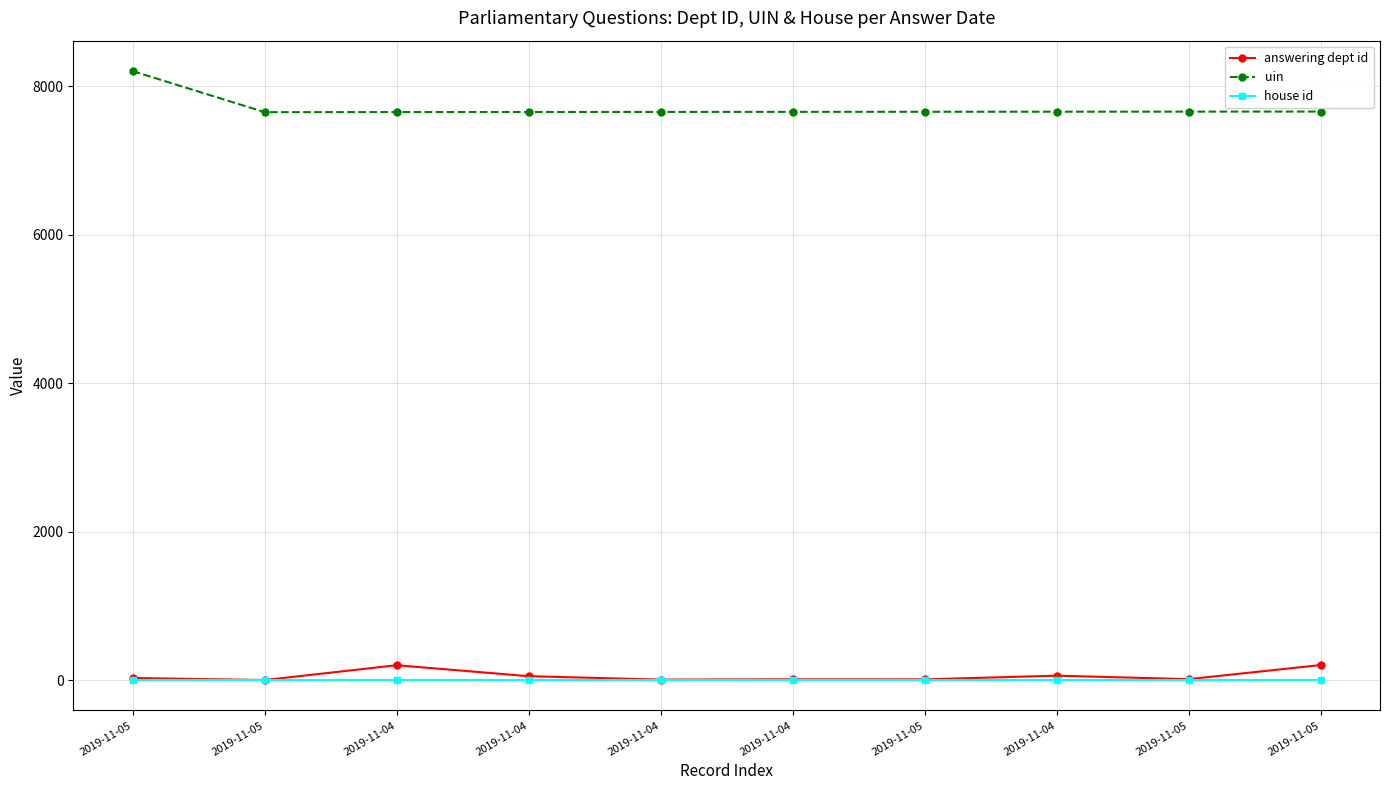

What is the average value of the house id series?

1